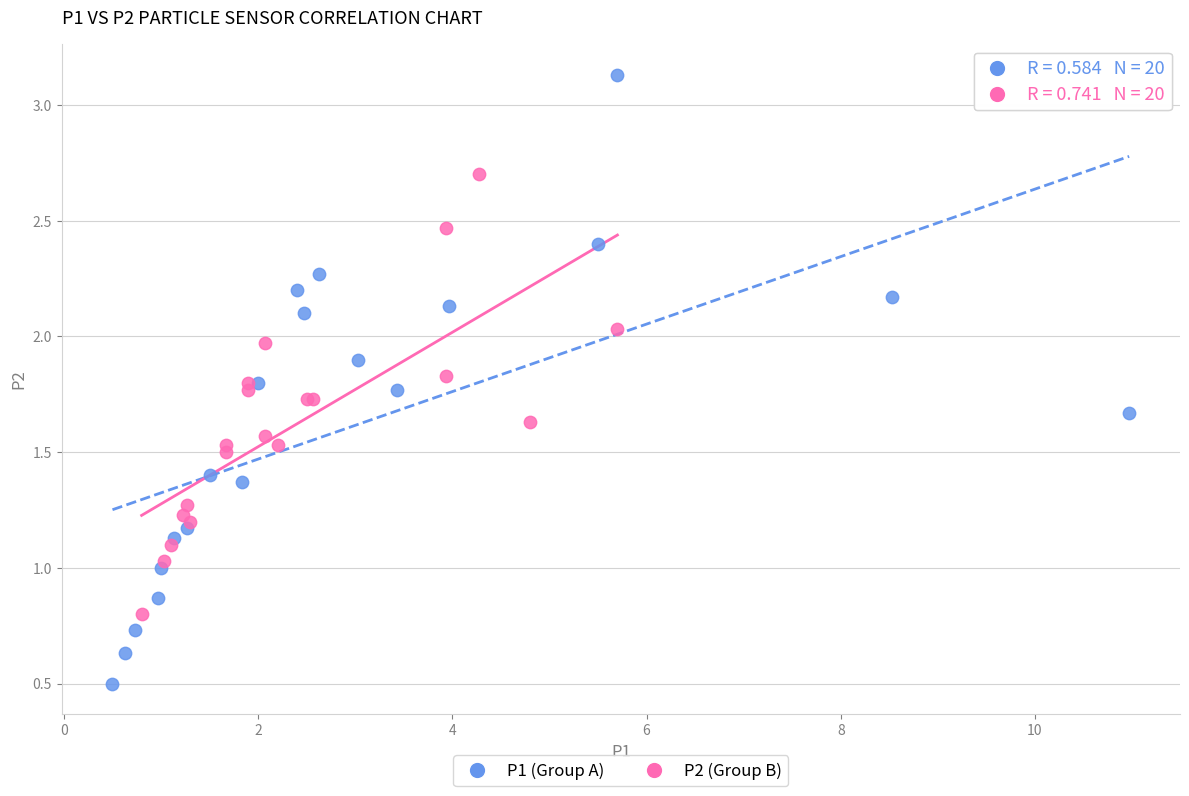

What are all the series names shown in the legend?

P1 (Group A), P2 (Group B)